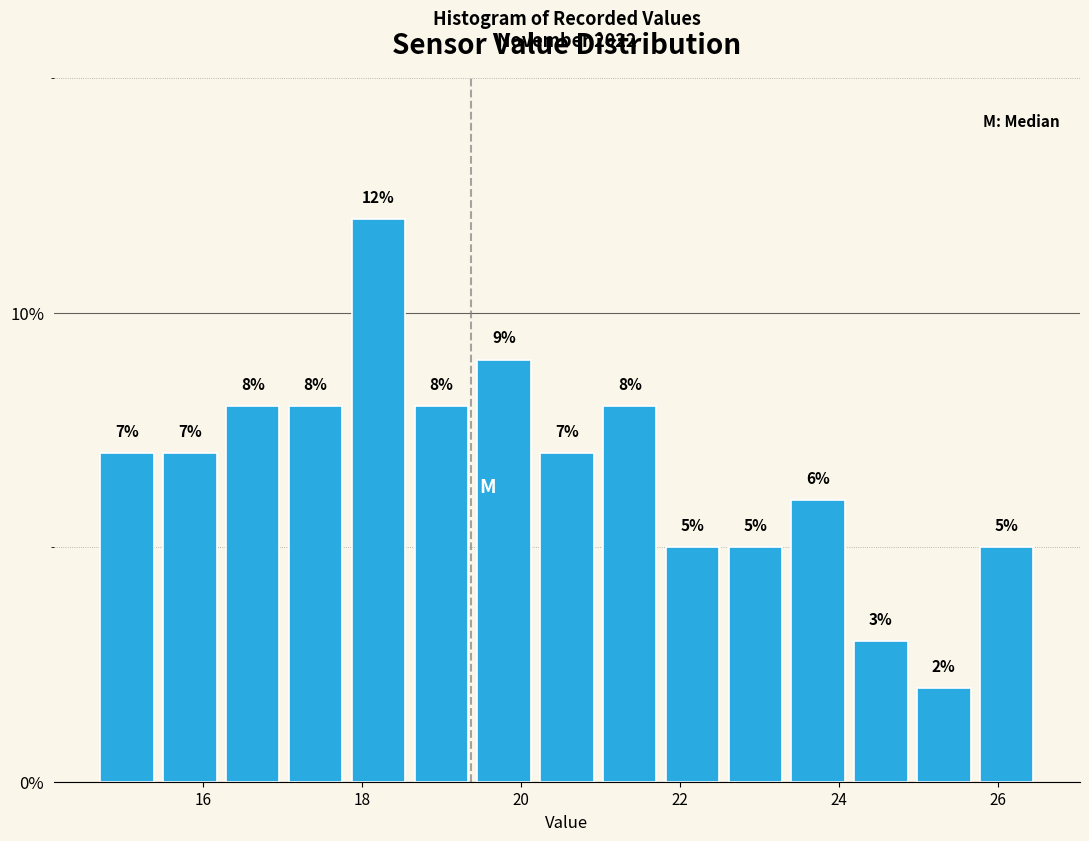

Around what value on the x-axis is the tallest bar? Give the approximate position of its centre, as read against the axis.

18.2